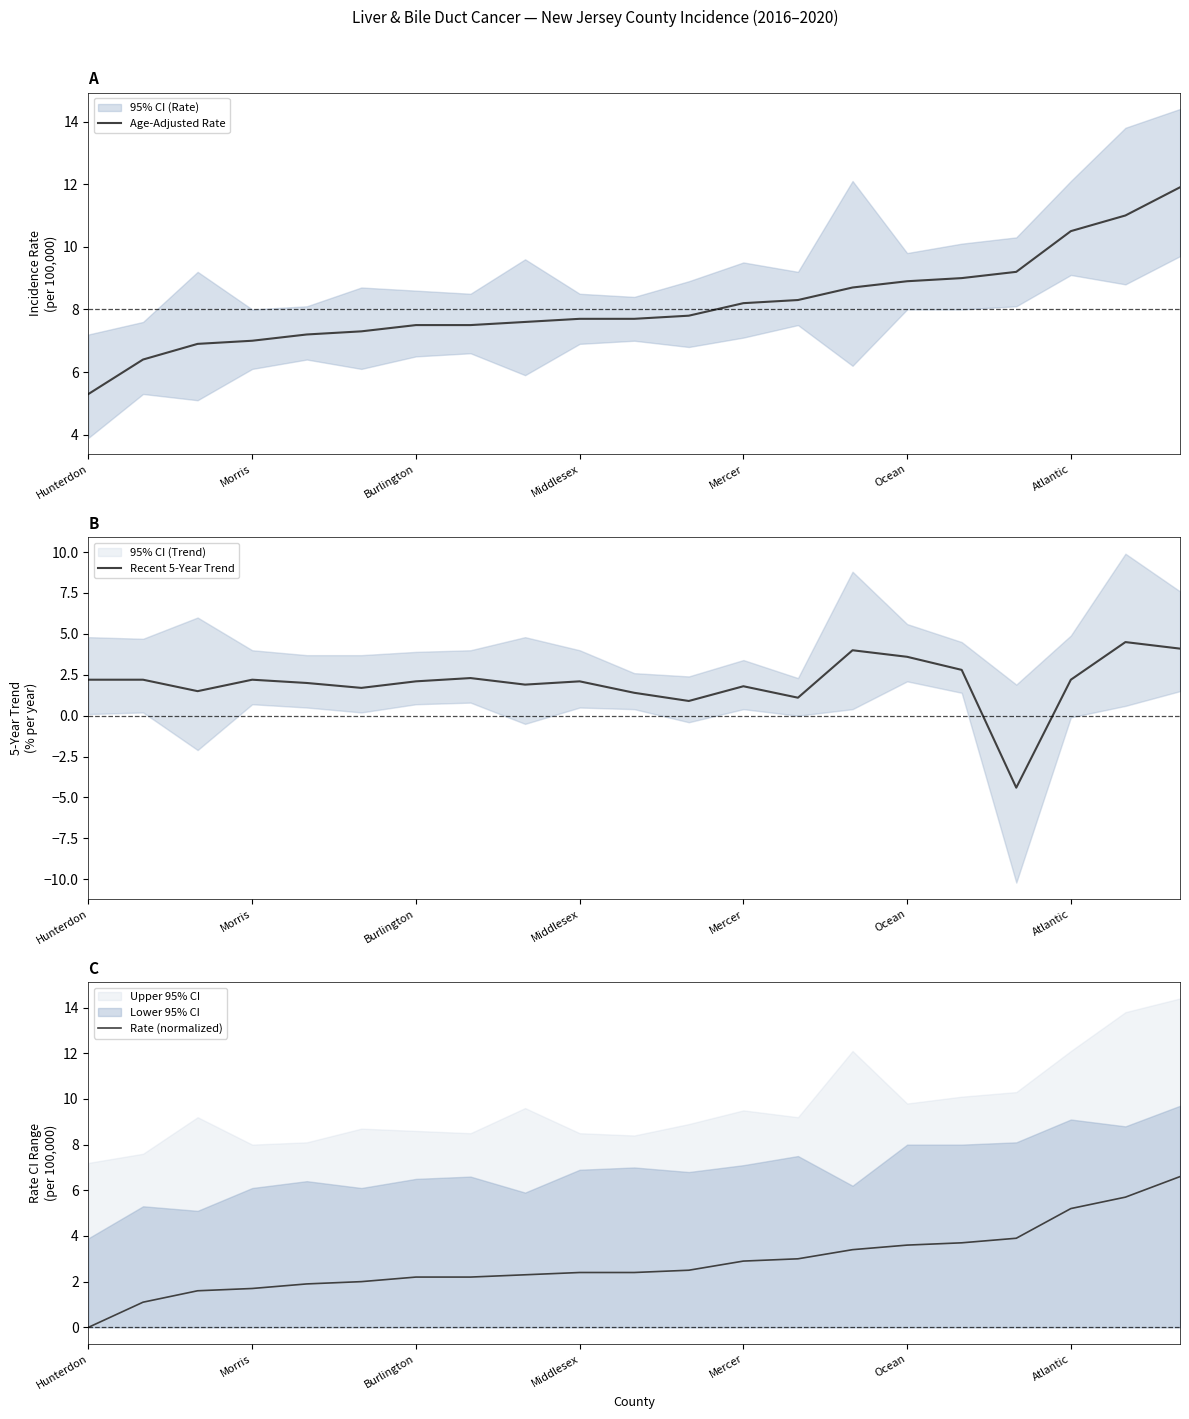

What is the total value across all series at 14?

16.1